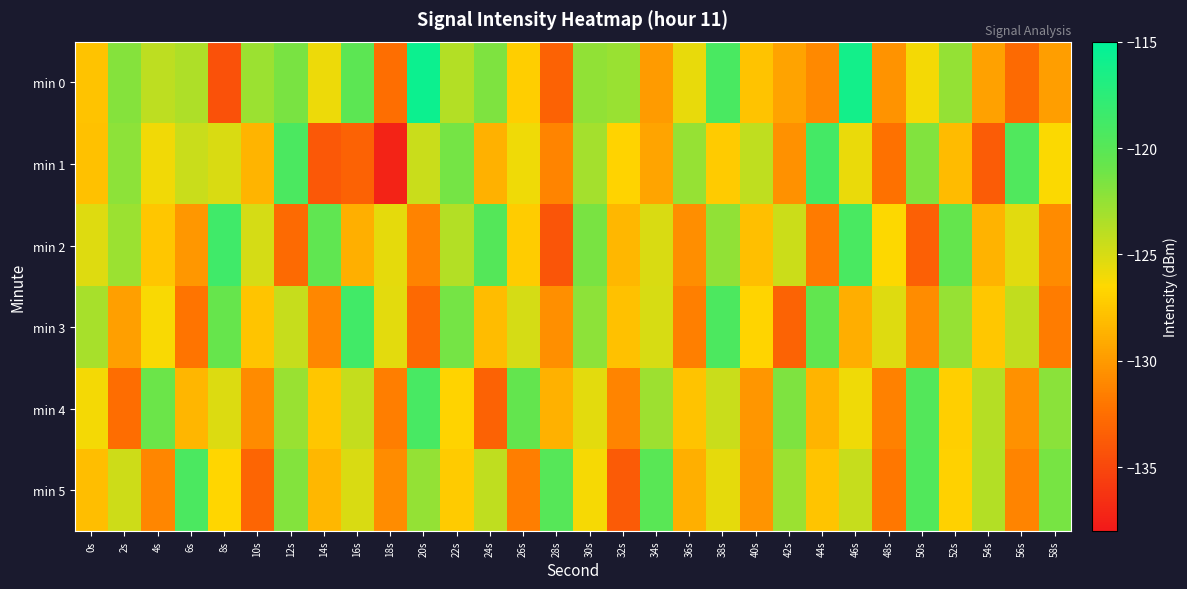

How many distinct data groups are displayed?

6